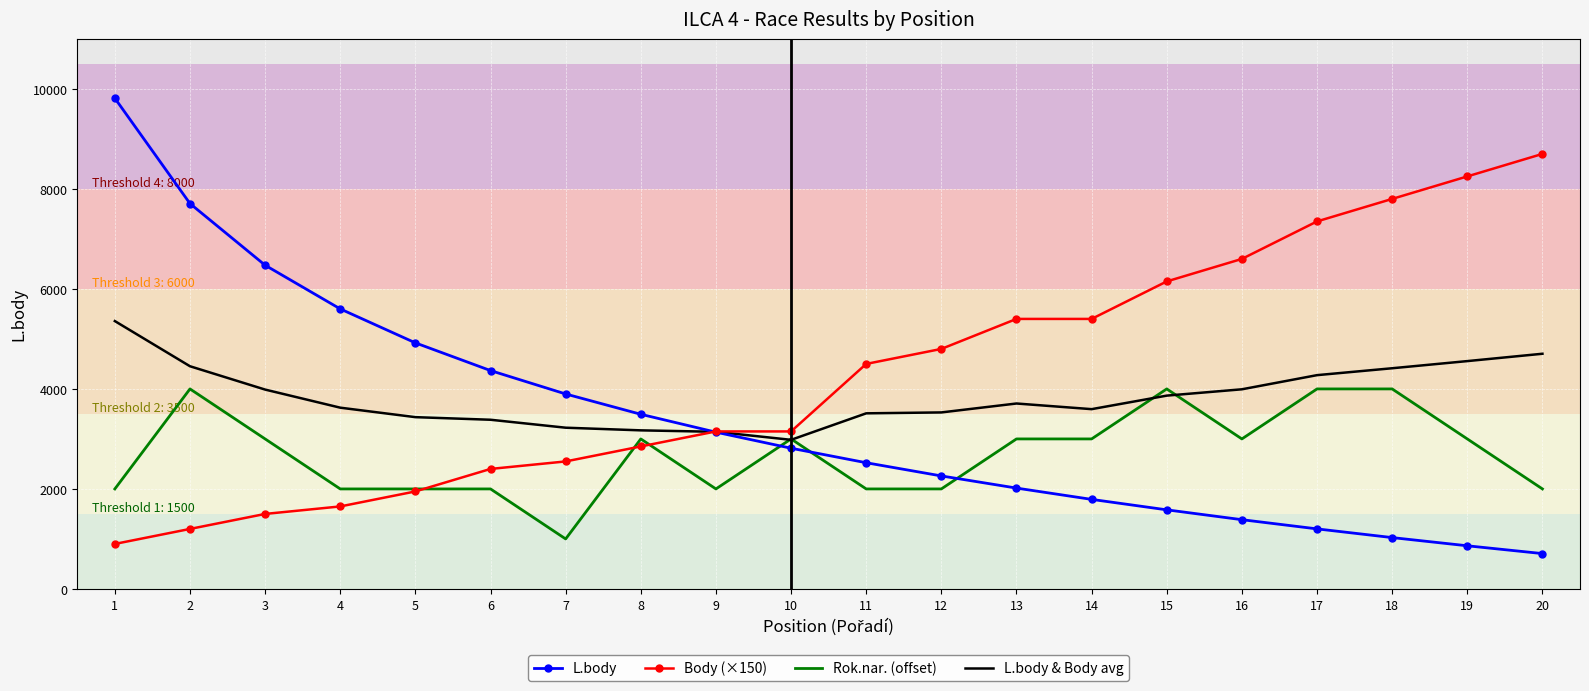

What is the total value across all series at 4?

12875.0